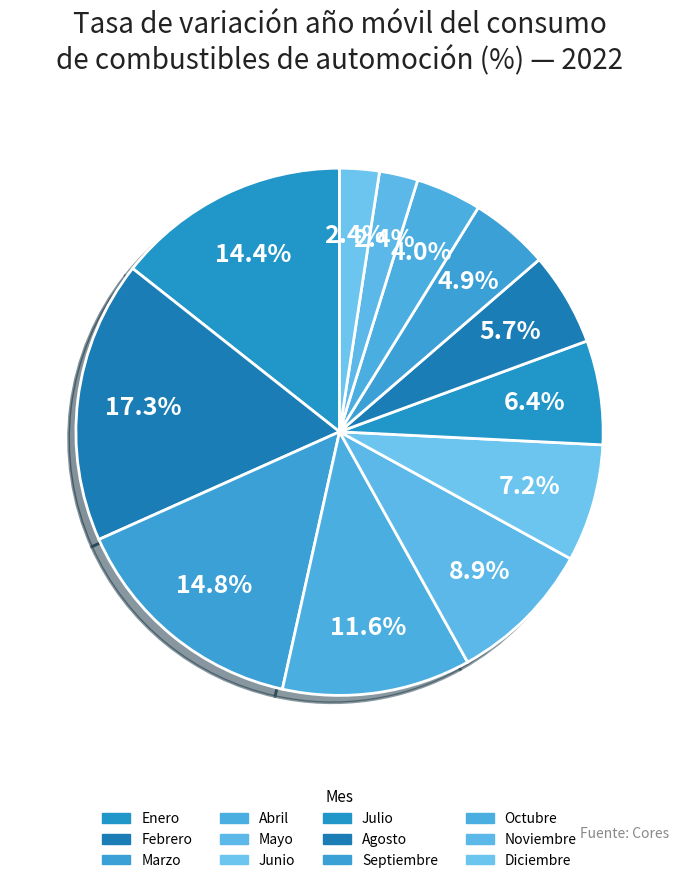

To the nearest percent, what portion does Julio represent?

6%